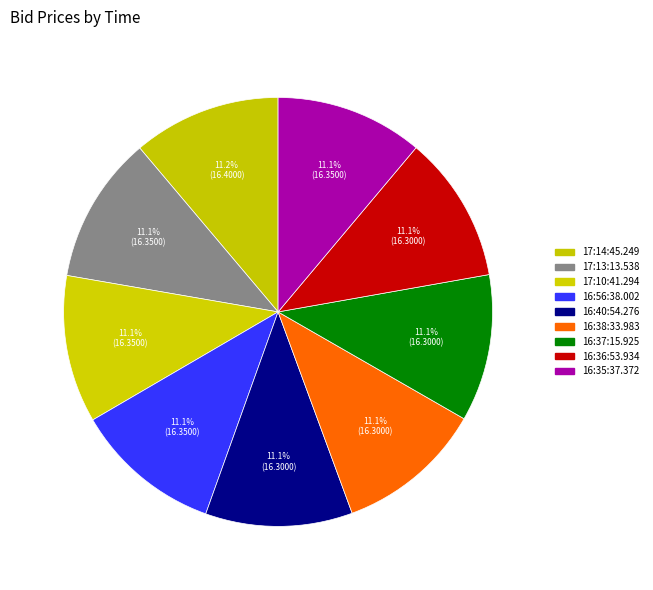

What is the largest slice in the pie chart?

17:14:45.249